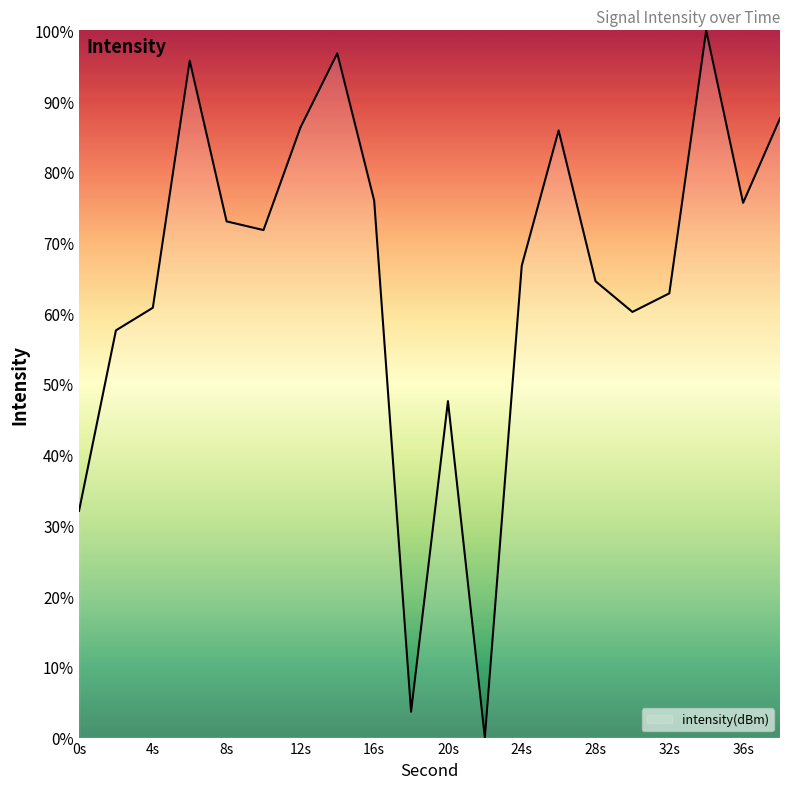

The chart shows a value of 60.8 at 4s. True or false?

True